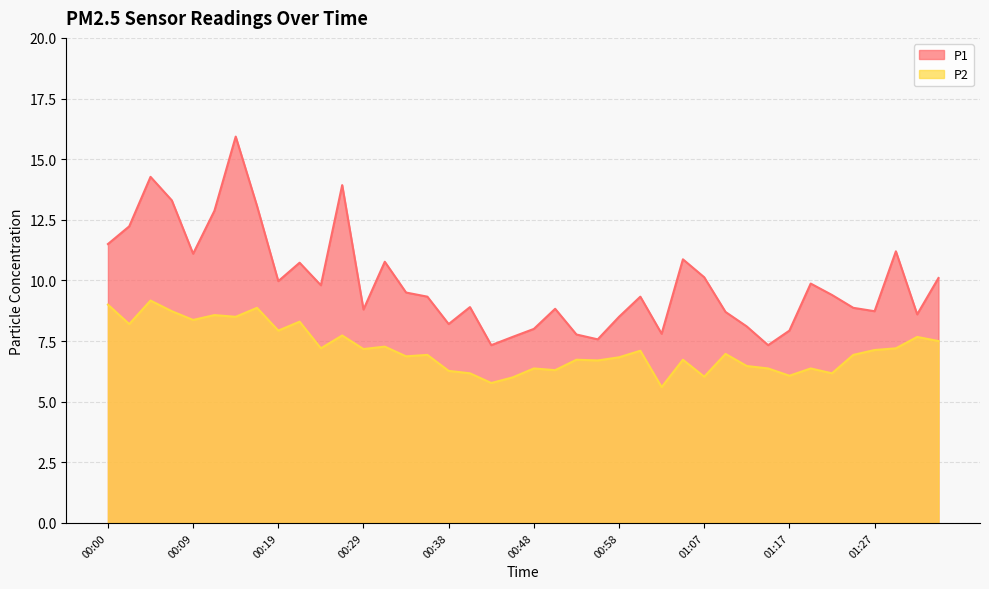

In P2, how many points are higher than both neighbors (excluding endpoints)?

14